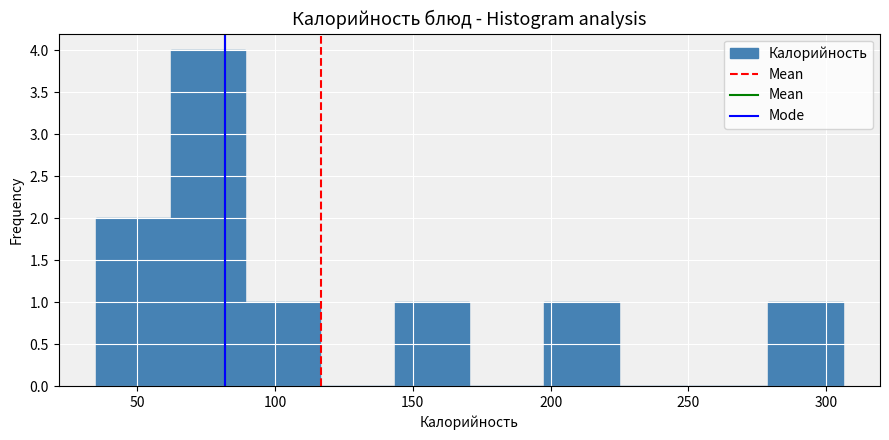

Reading left to right, list every bar in this chart as the range it spans on the x-axis followed by its height. Neither the bar edges nor the heights are printed on the chart, so give them approximately, as read against the axes.

35 to 60: 2
60 to 90: 4
90 to 115: 1
115 to 145: 0
145 to 170: 1
170 to 200: 0
200 to 225: 1
225 to 250: 0
250 to 280: 0
280 to 305: 1